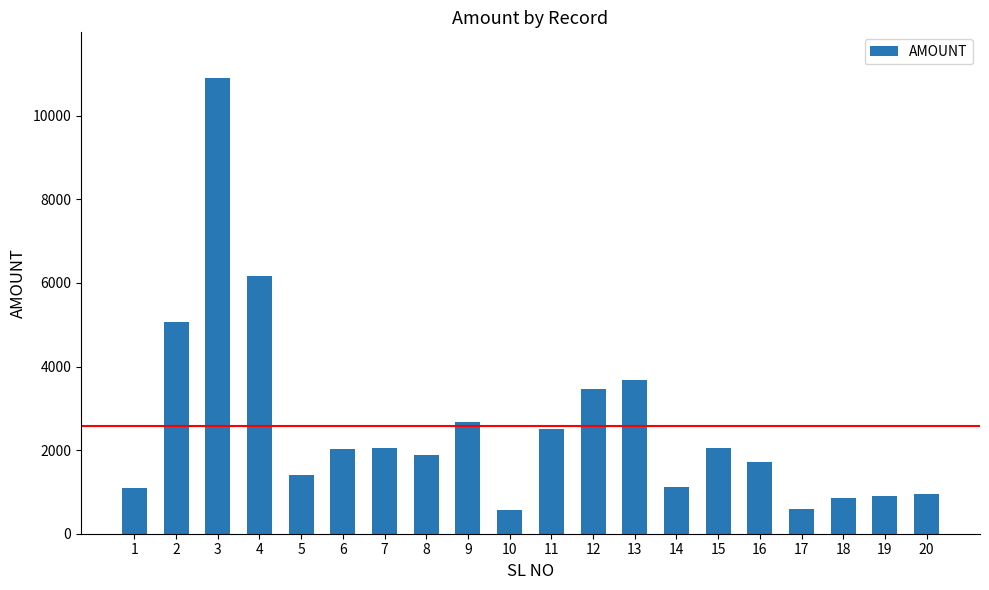

What is the value of the 18th bar from the left?

846